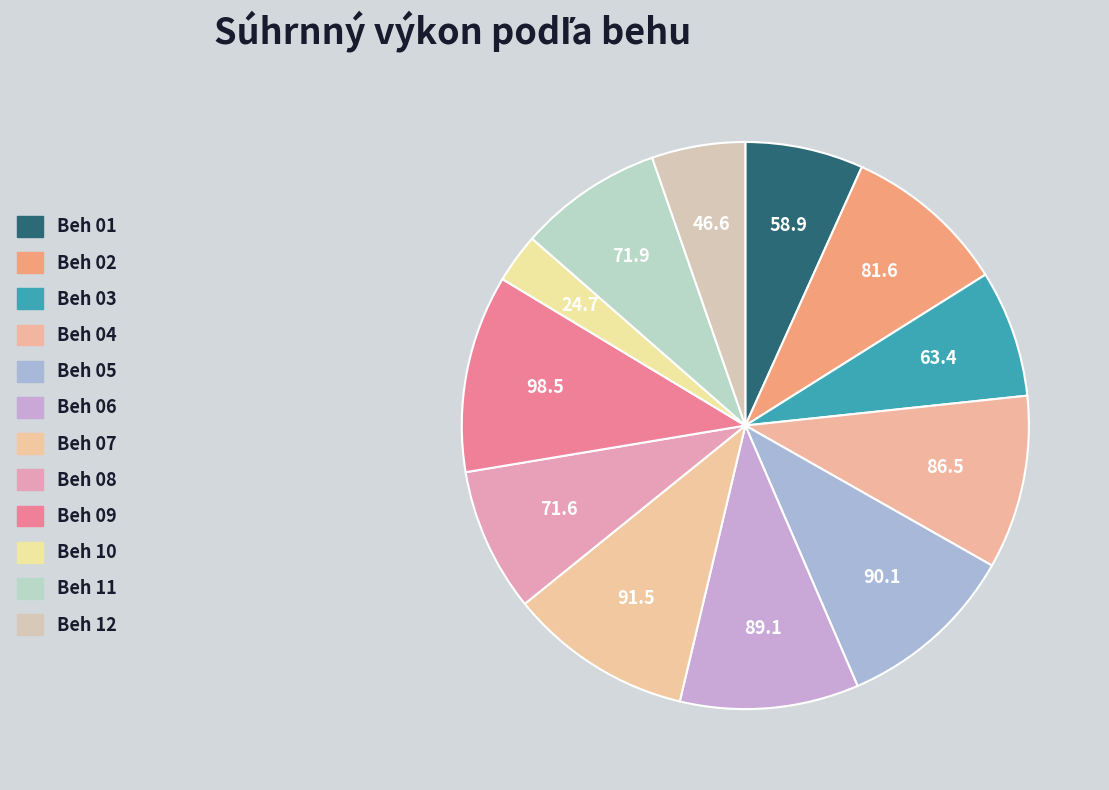

How many segments does this pie chart have?

12